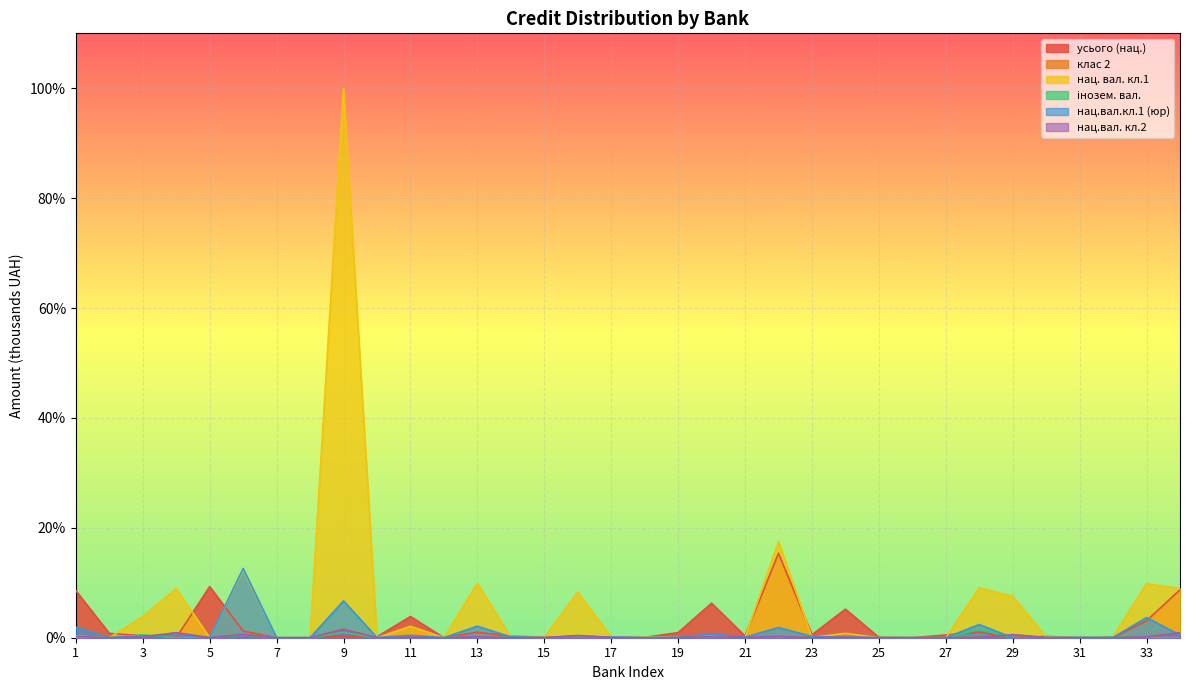

Which label corresponds to the largest value in the chart?

9